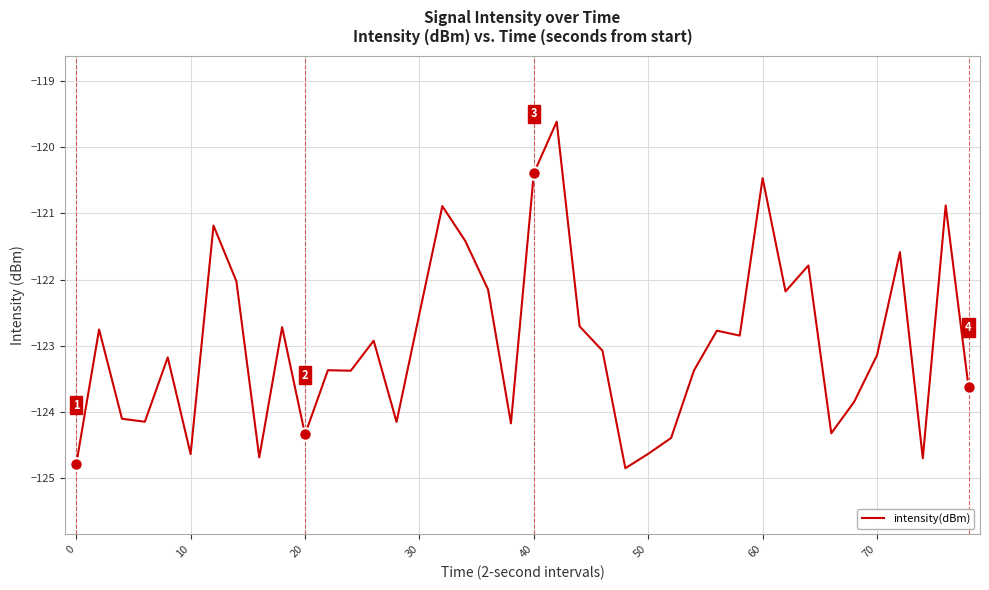

What is the difference between the maximum and minimum values?

5.2